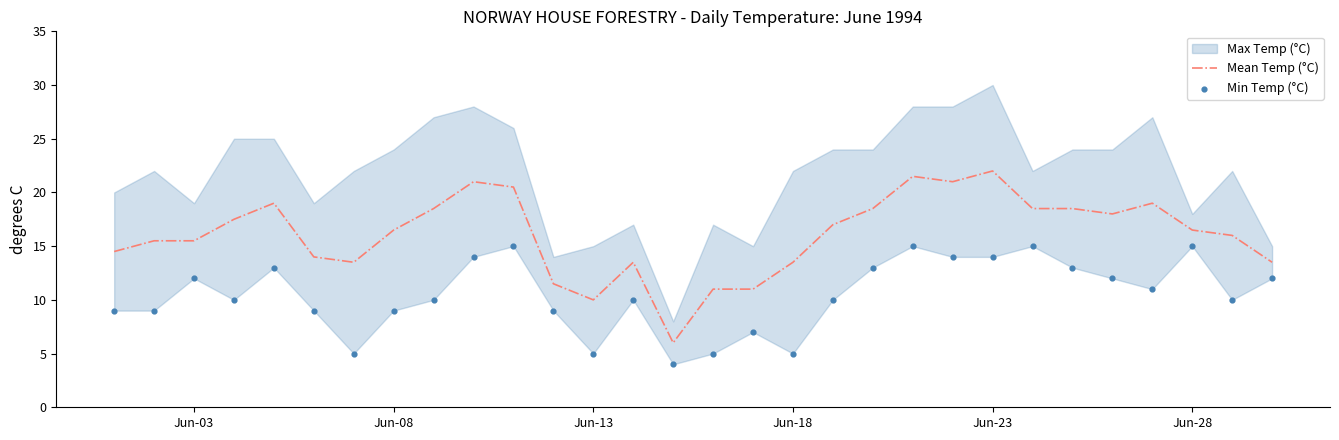

Is it true that Mean Temp (°C) equals 13.5 at Jun-18?

True